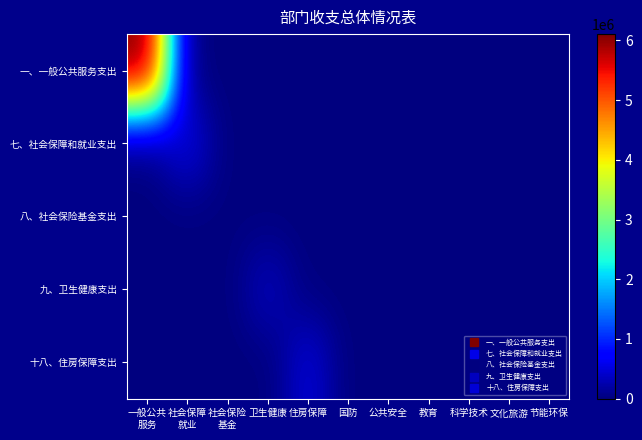

How many distinct data groups are displayed?

5